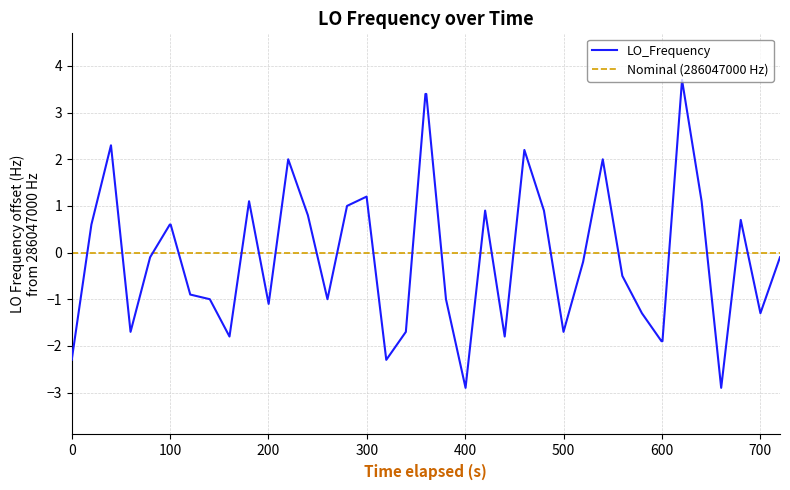

What is the lowest value of the LO_Frequency series?

-2.9